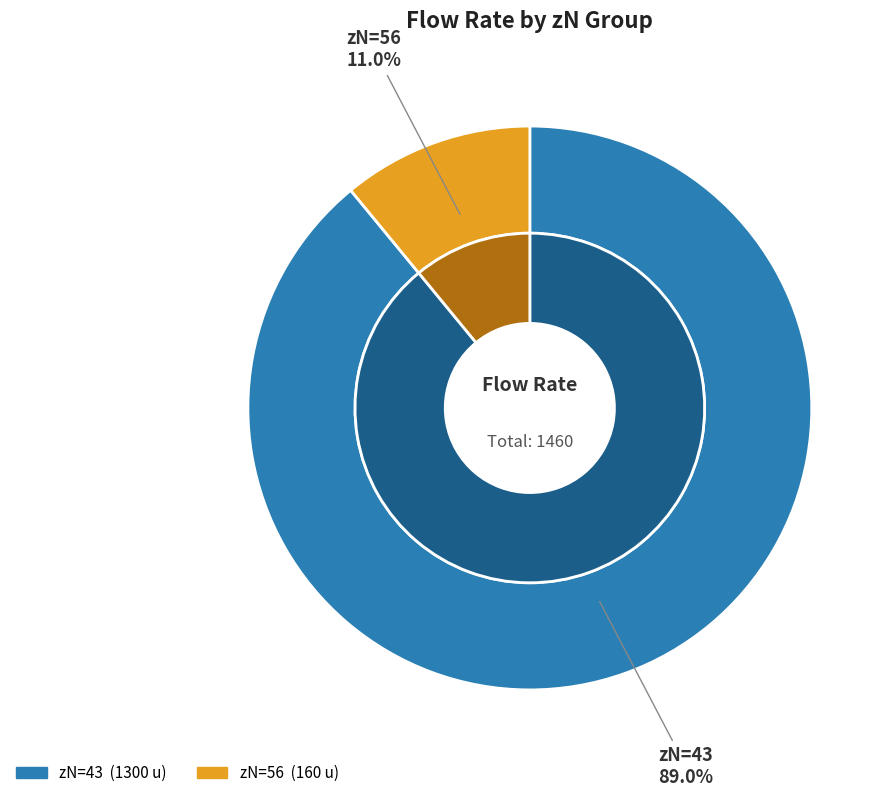

Does 56 represent more than half of the total?

No